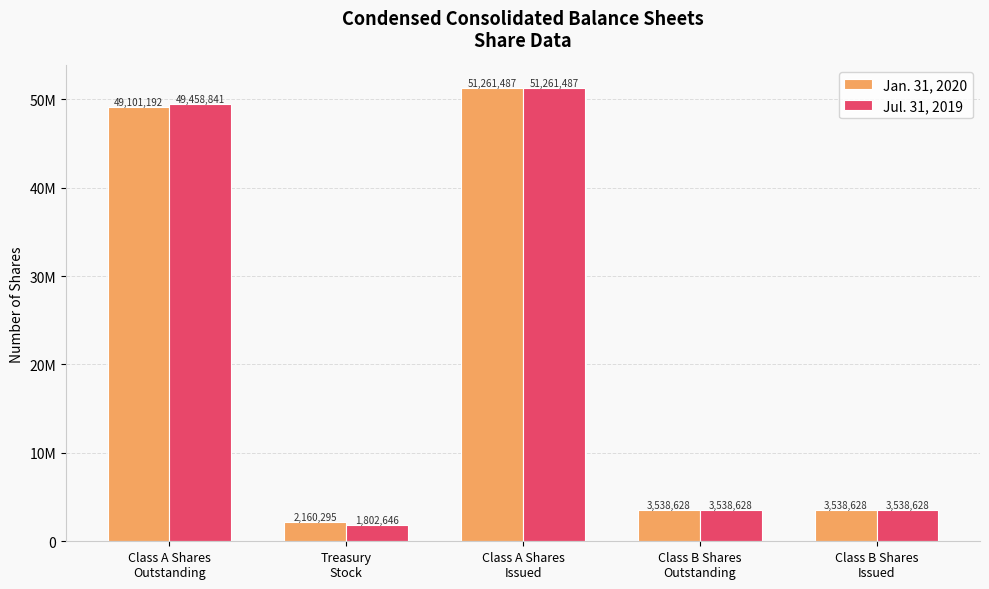

Does the chart contain stacked bars?

No